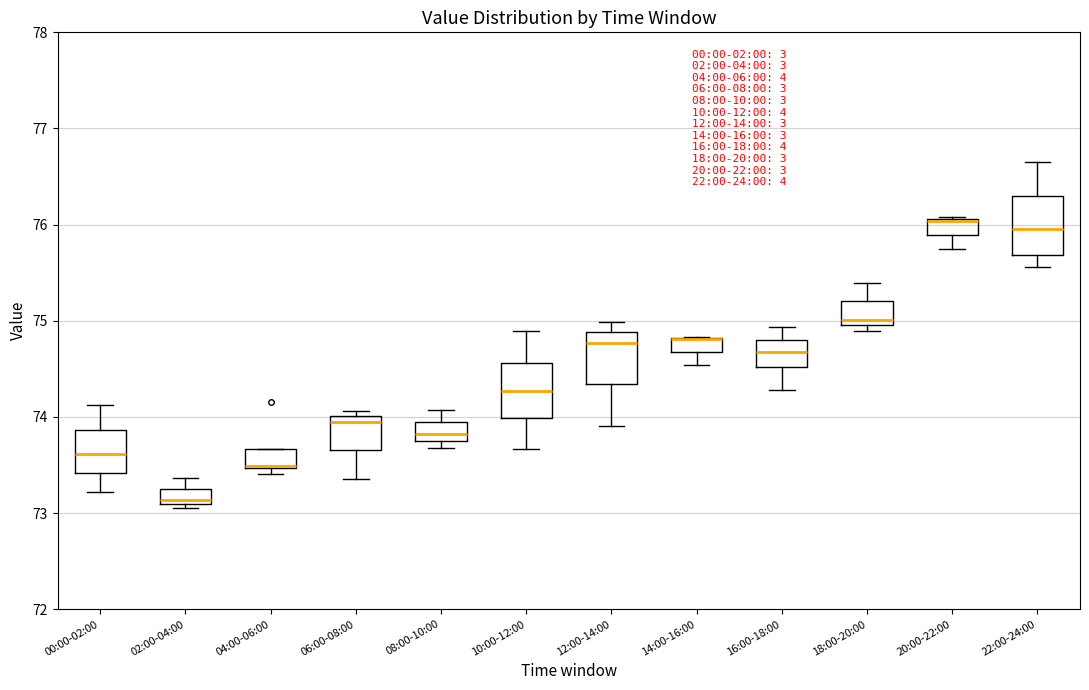

Where is the lower edge of the box for 14:00-16:00 on the y-axis? The values are not printed on the chart, so give them approximately, as read against the axis.

74.7